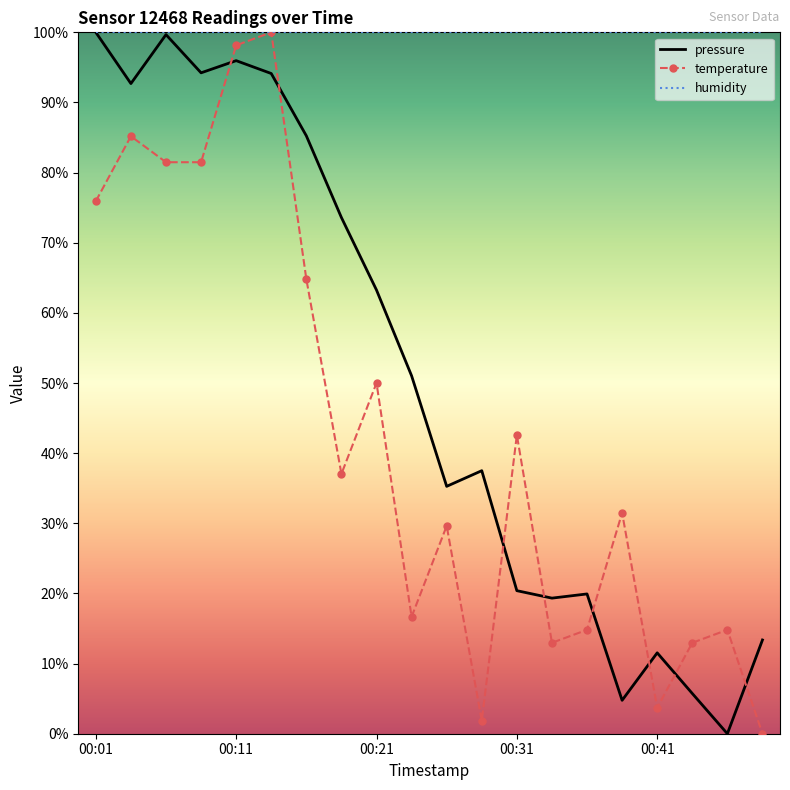

What is the maximum value for pressure?

100.0